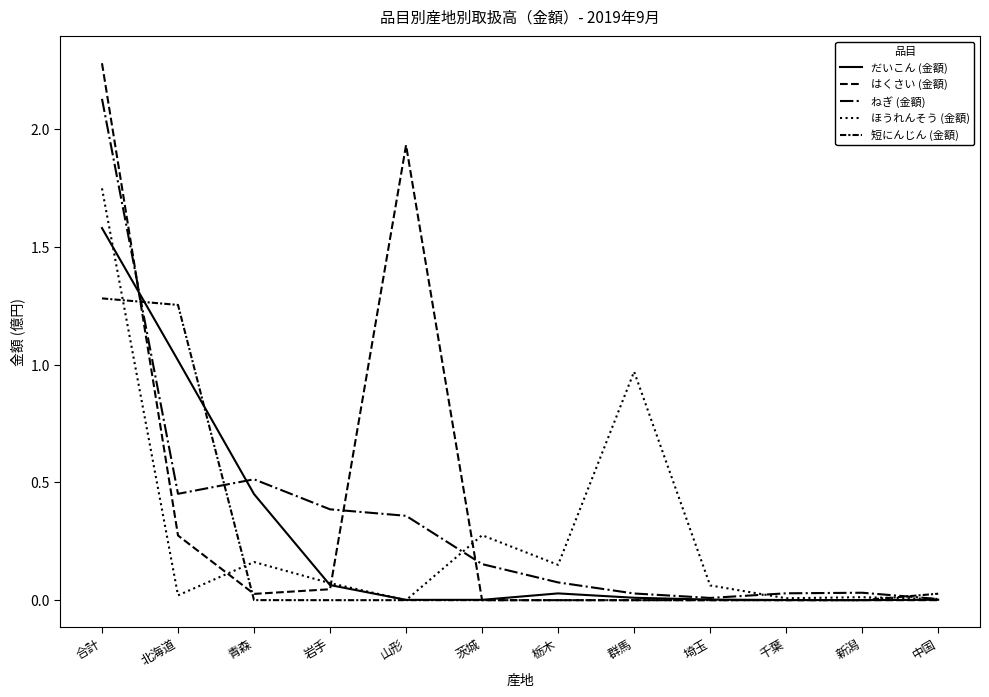

What is the sum of the ほうれんそう (金額) values at 北海道 and 岩手?

0.1